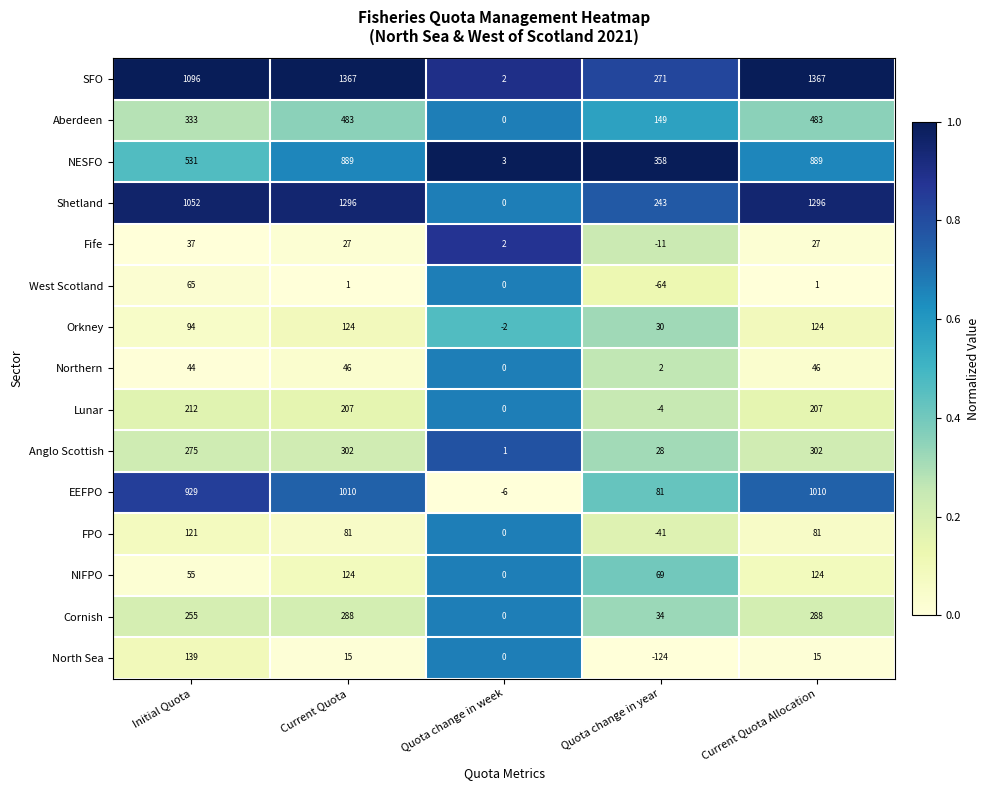

The Shetland series shows -881 at Quota change in week. True or false?

False